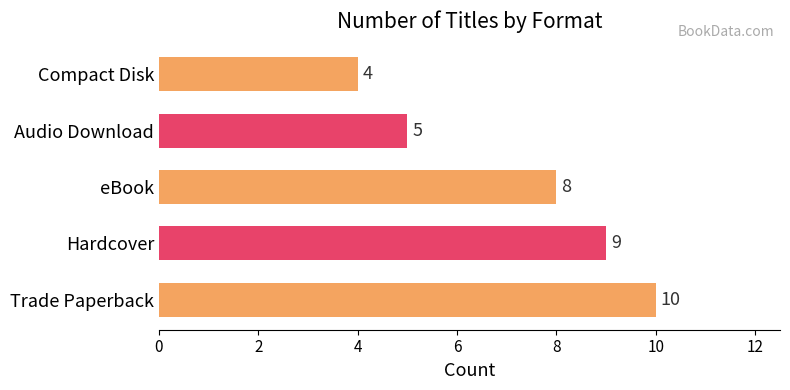

True or false: the data shows 10 at Trade Paperback.

True